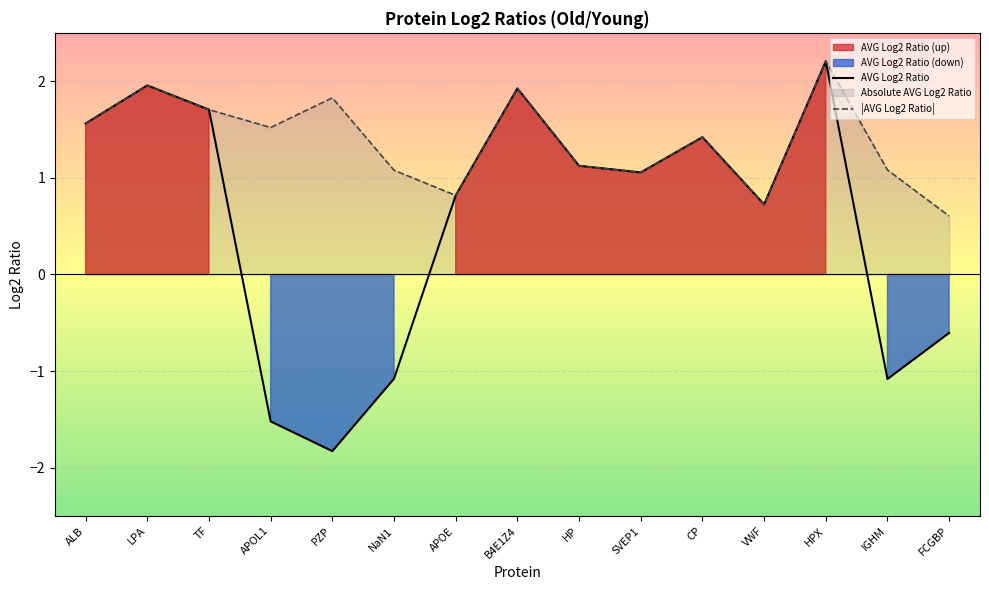

Which series has the largest total across all categories?

|AVG Log2 Ratio|